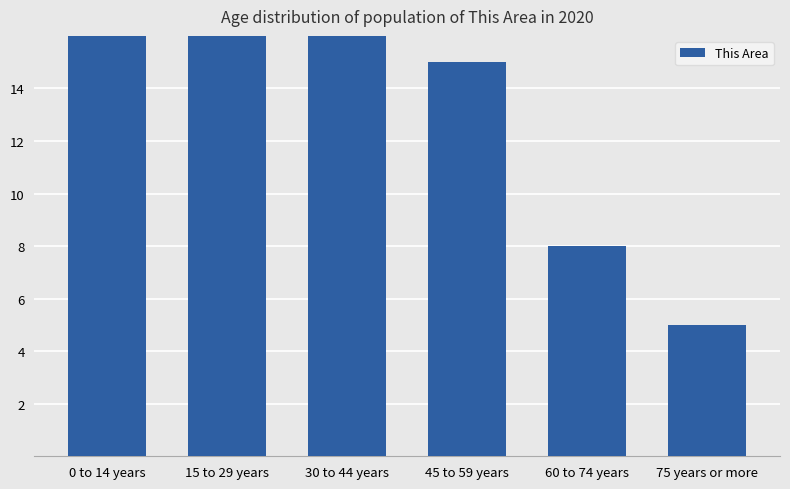

Reading left to right, extract all data points from this chart.

19	28	35	15	8	5